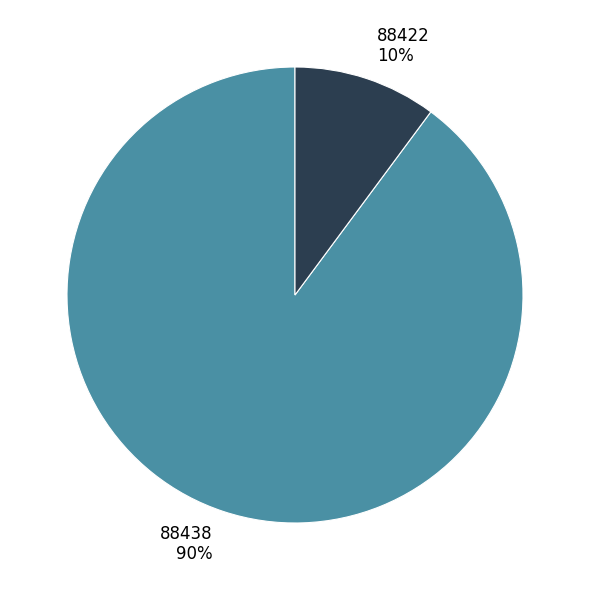

Is it true that 88422 is 10% of the pie?

True